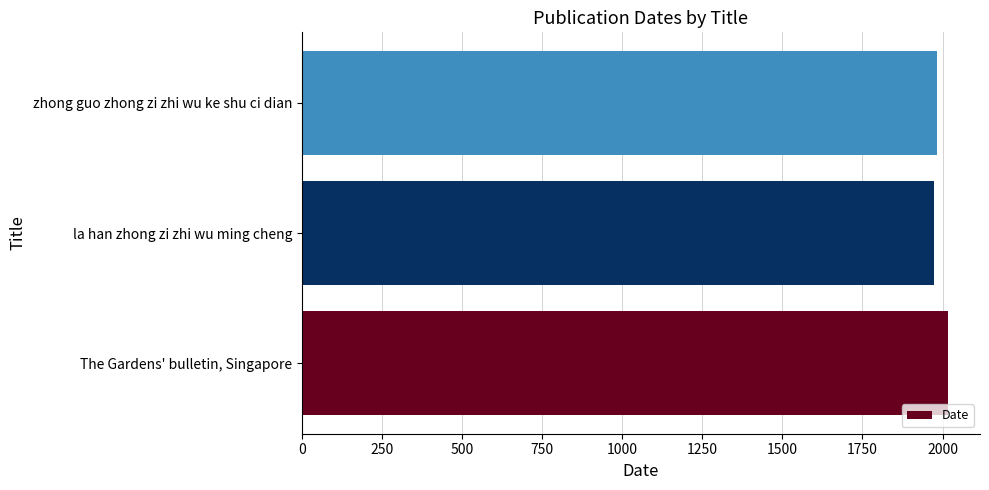

The value at zhong guo zhong zi zhi wu ke shu ci dian is 3450. True or false?

False